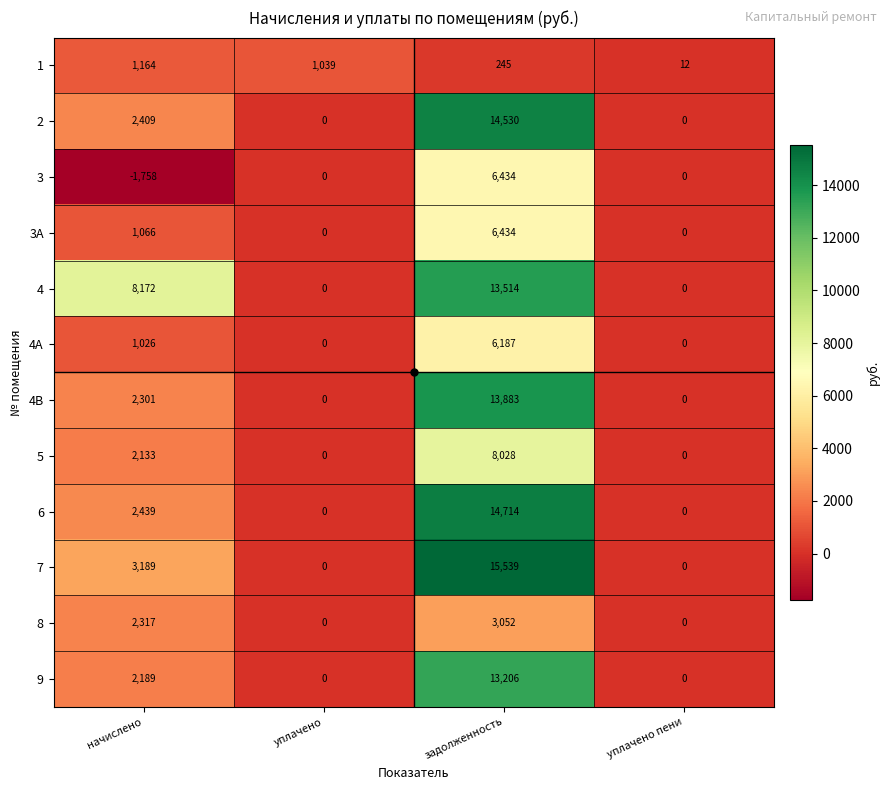

The value of 9 at задолженность is 6812. True or false?

False